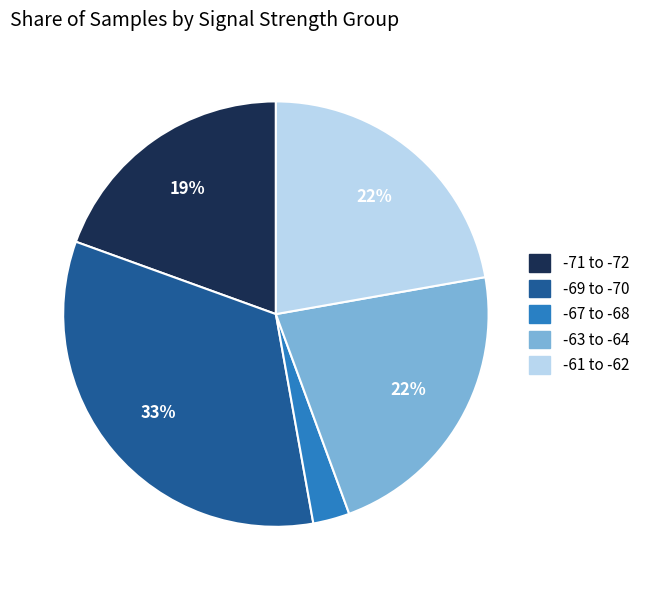

Which category has the smallest portion of the pie?

-67 to -68